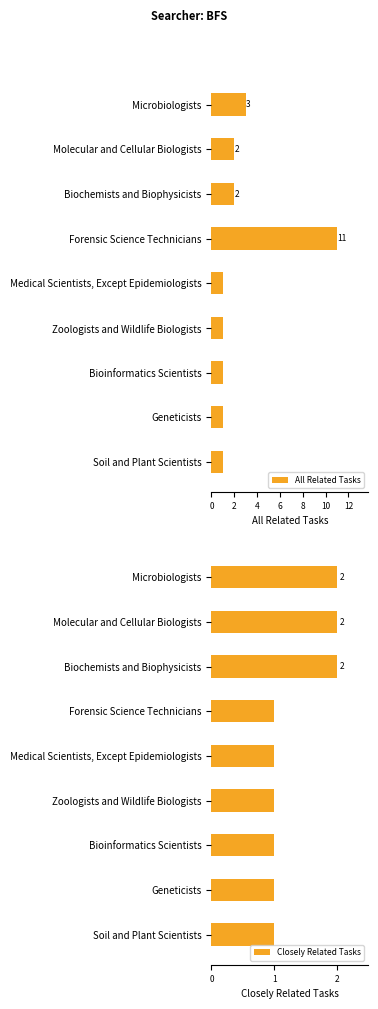

What is the difference between the All Related Tasks values at Forensic Science Technicians and Molecular and Cellular Biologists?

9